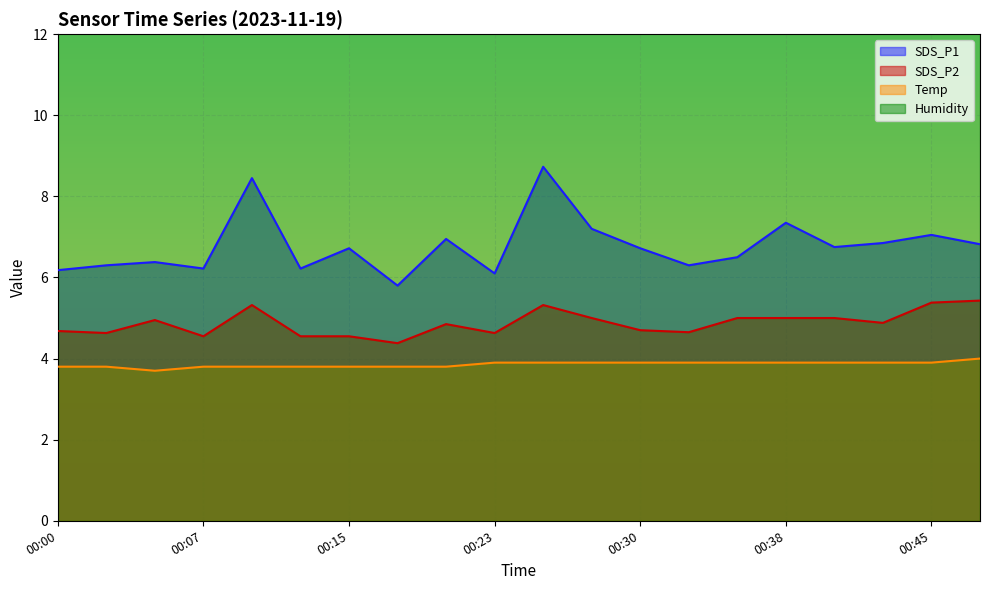

What is the difference between the maximum and minimum values in the Temp series?

0.3